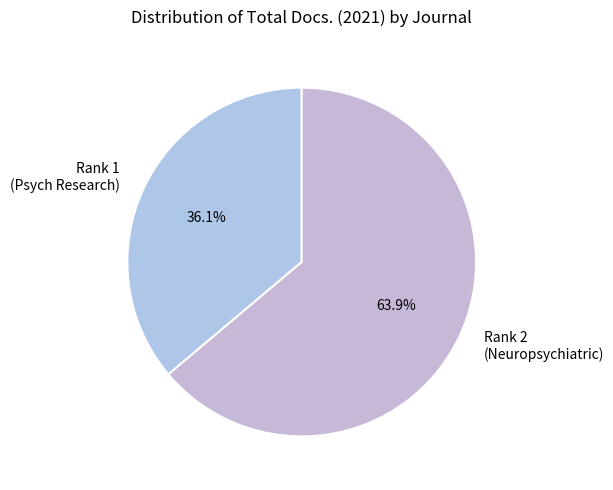

Is there a majority slice in this chart?

Yes